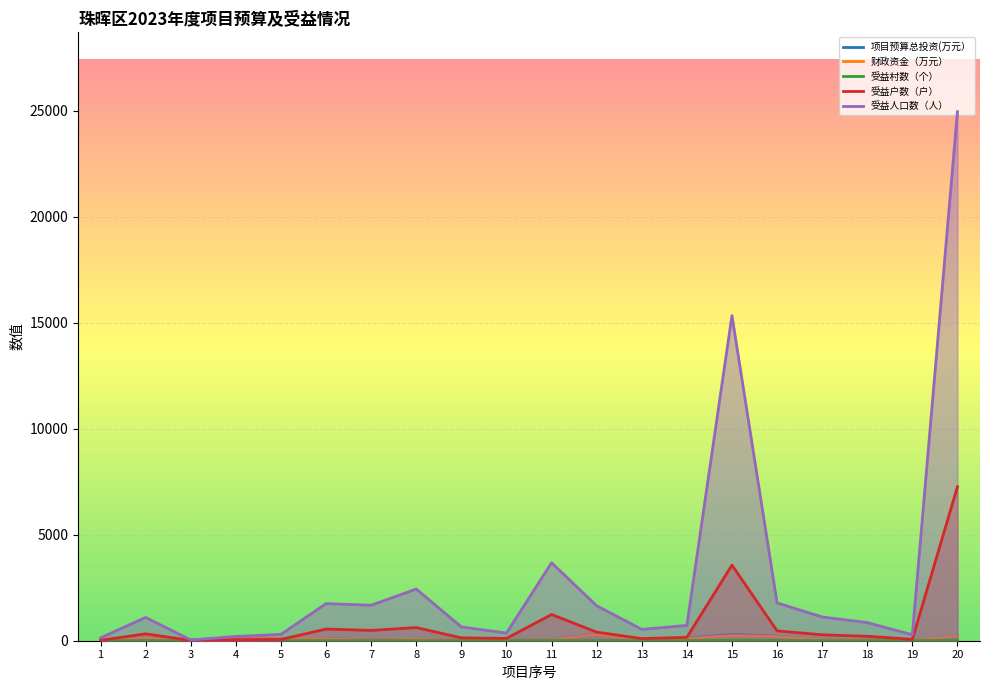

Rank the series at 19 from highest to lowest value.

受益人口数（人）, 受益户数（户）, 项目预算总投资(万元）, 财政资金（万元）, 受益村数（个）